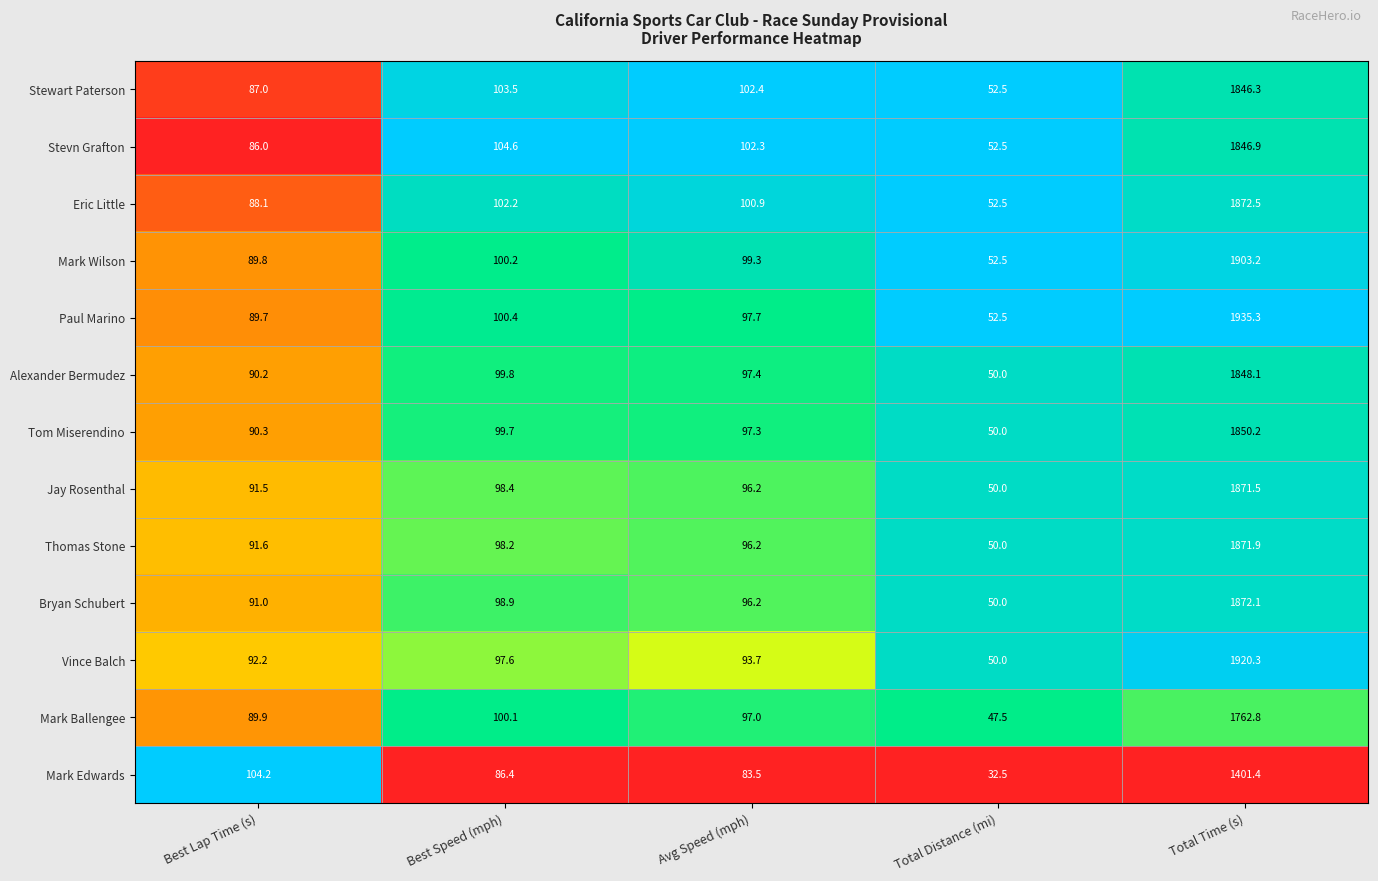

The value of Mark Edwards at Total Time (s) is 1401.4. True or false?

True